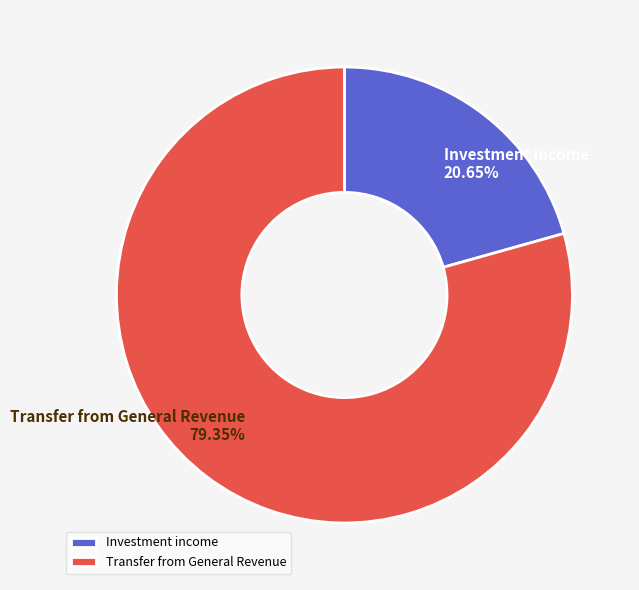

Rank the categories by value from highest to lowest.

Transfer from General Revenue, Investment income